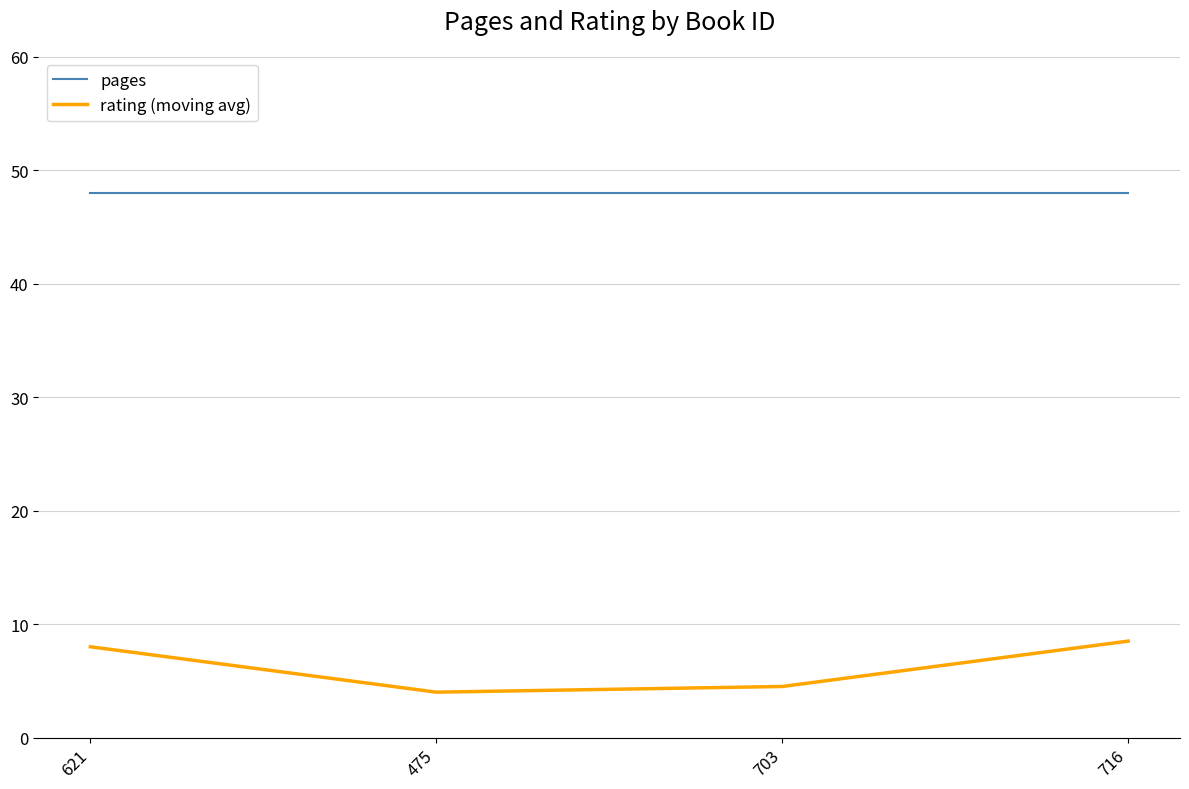

What is the sum of all rating (moving avg) values?

25.0